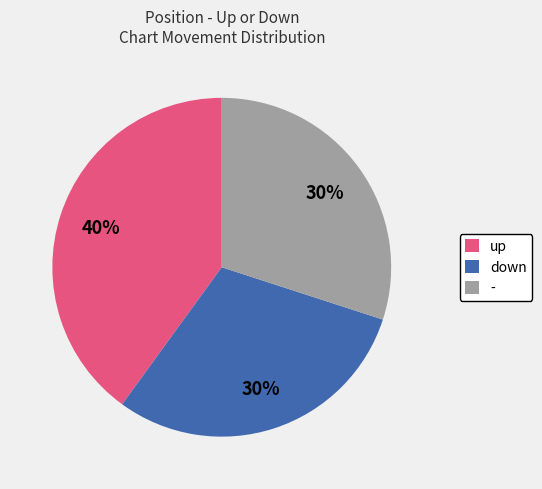

Which category has the biggest portion of the pie?

up